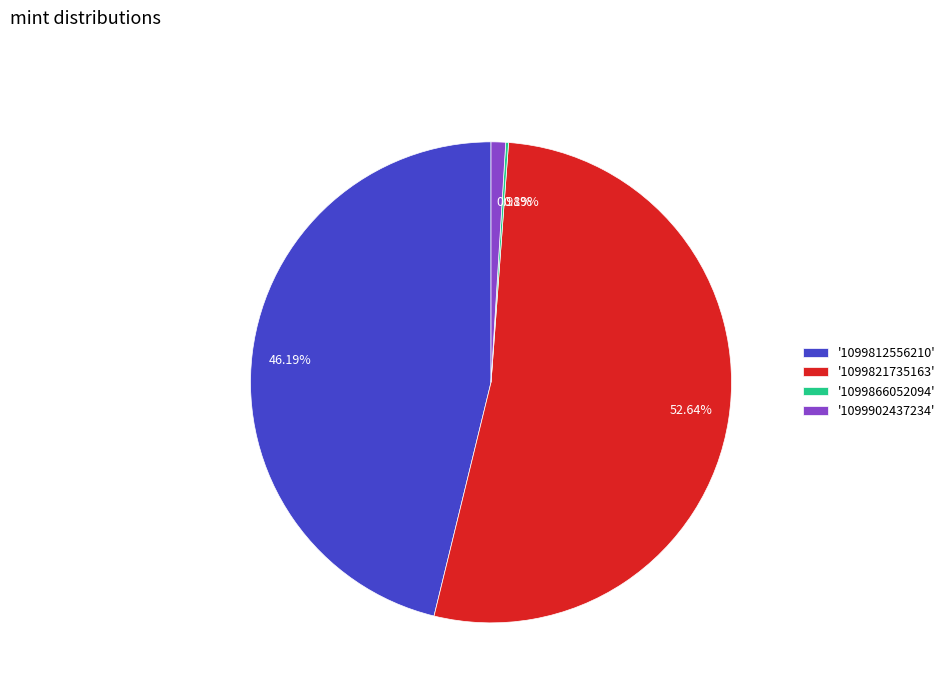

Does any single category account for the majority?

Yes